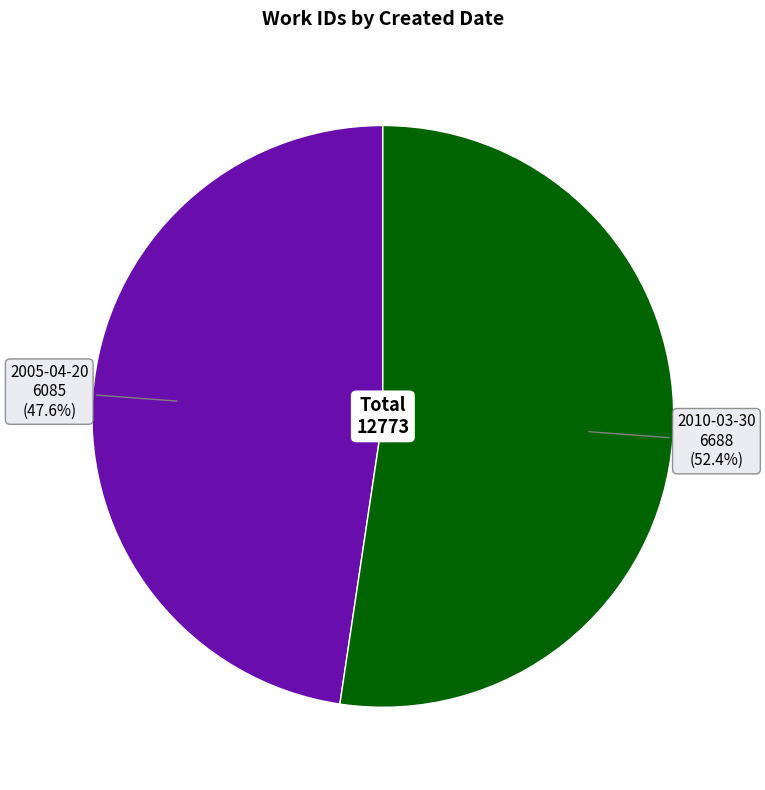

To the nearest percent, what is the difference between the largest and smallest slice percentages?

5%